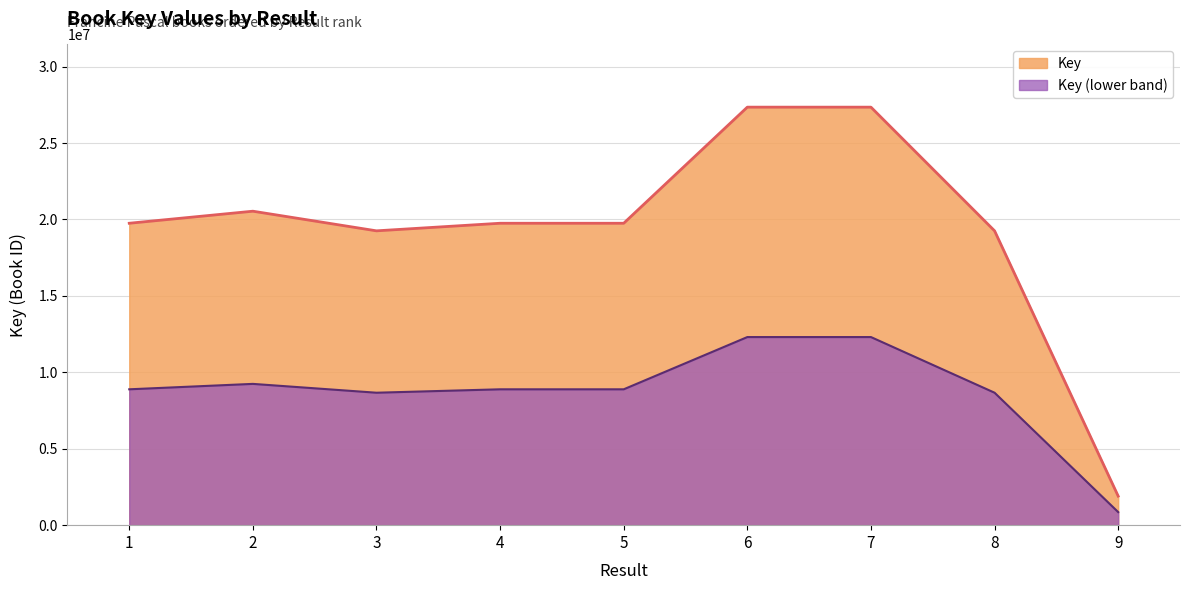

The chart shows a value of 19750563 at 5. True or false?

True